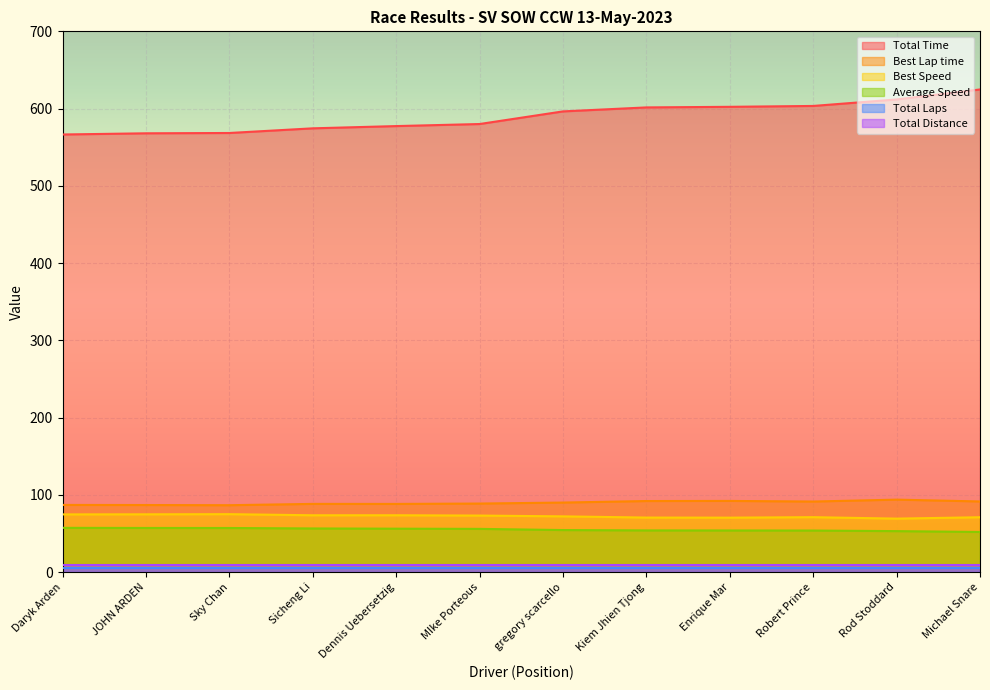

True or false: Average Speed has a value of 30.2 at Robert Prince.

False